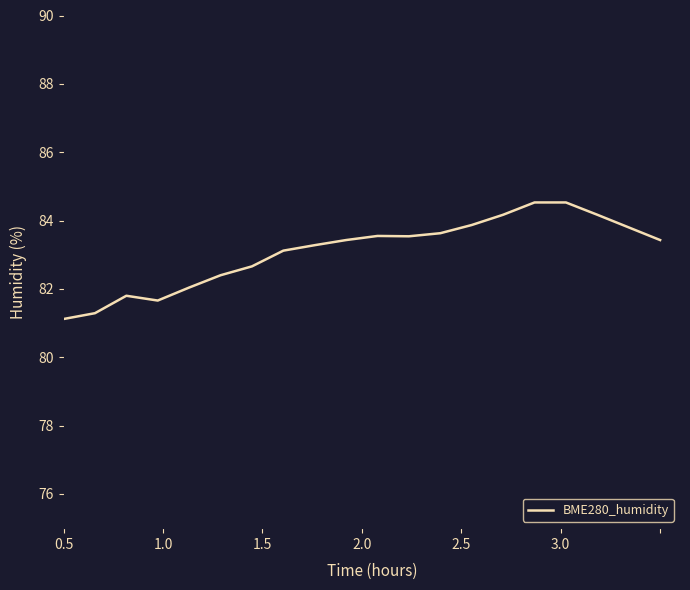

What is the difference between the maximum and minimum values?

3.4